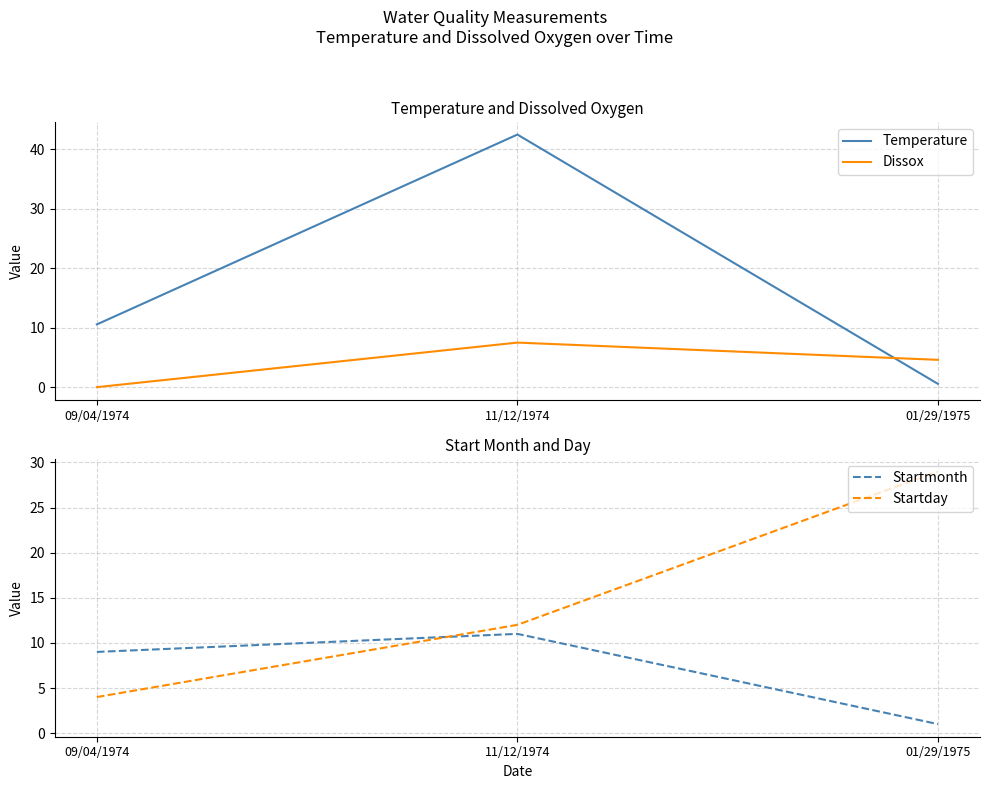

Which series has the largest total across all categories?

Temperature